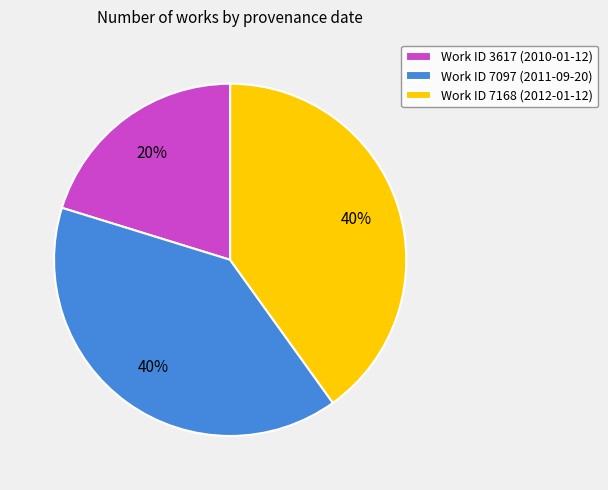

What is the ratio of the value at Work ID 7168 (2012-01-12) to the value at Work ID 7097 (2011-09-20)?

1.0